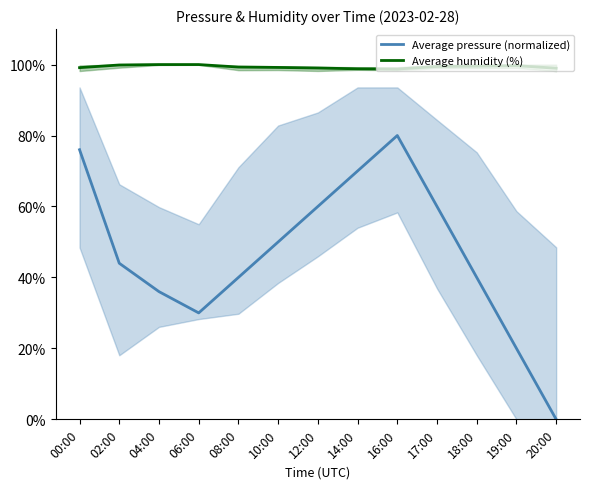

What position from the right is 08:00?

9